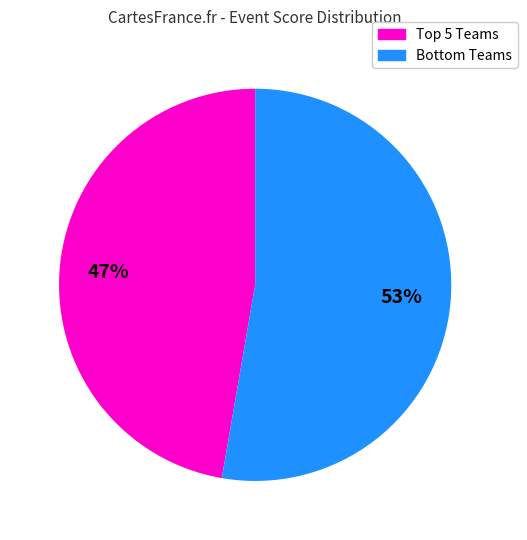

Is there a majority slice in this chart?

Yes